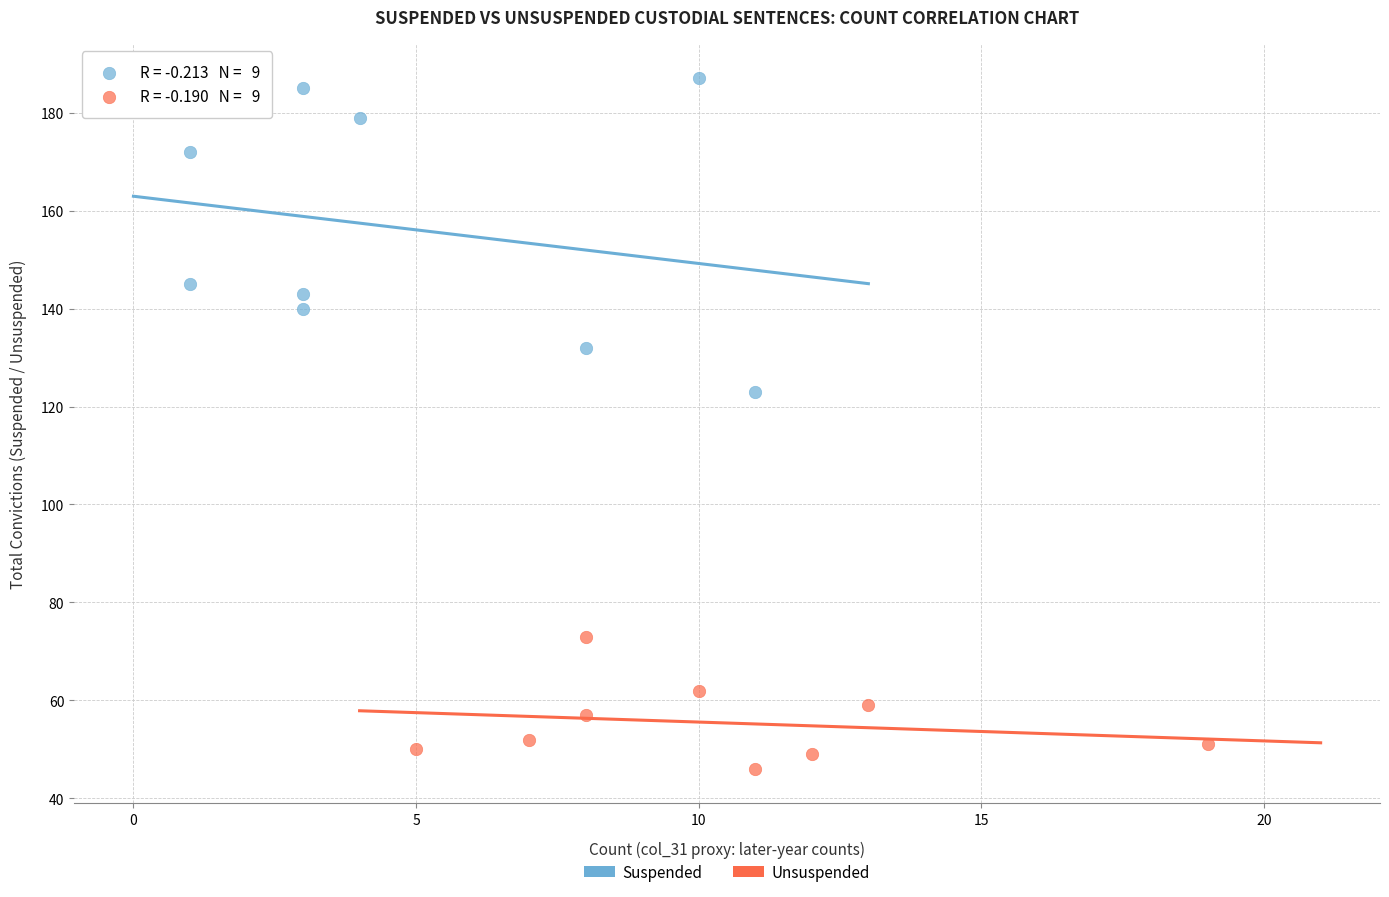

Which series has the largest Y range (max minus min)?

Suspended